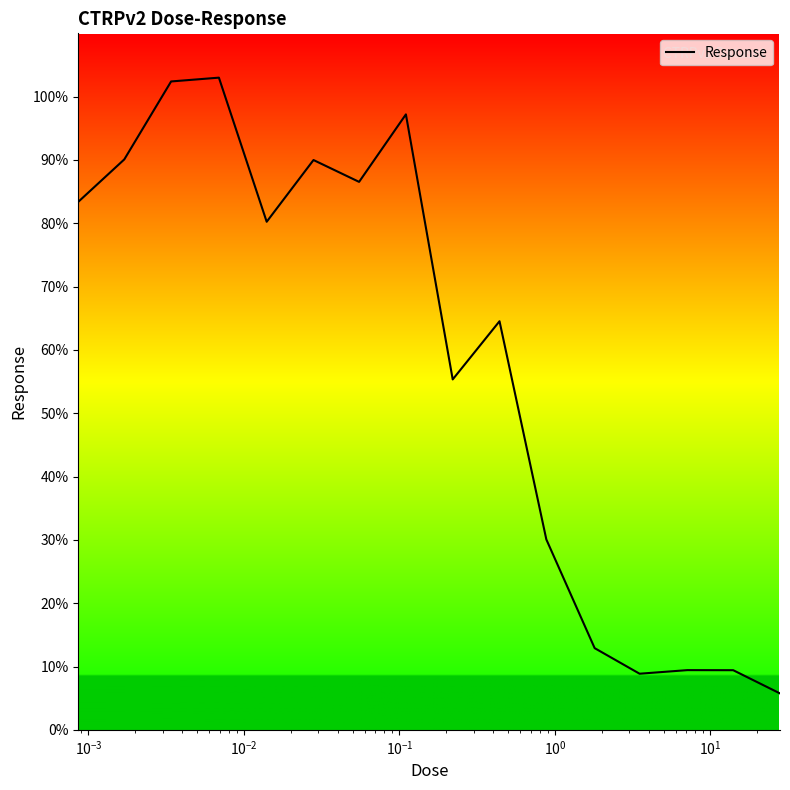

What is the minimum value shown in the chart?

5.7